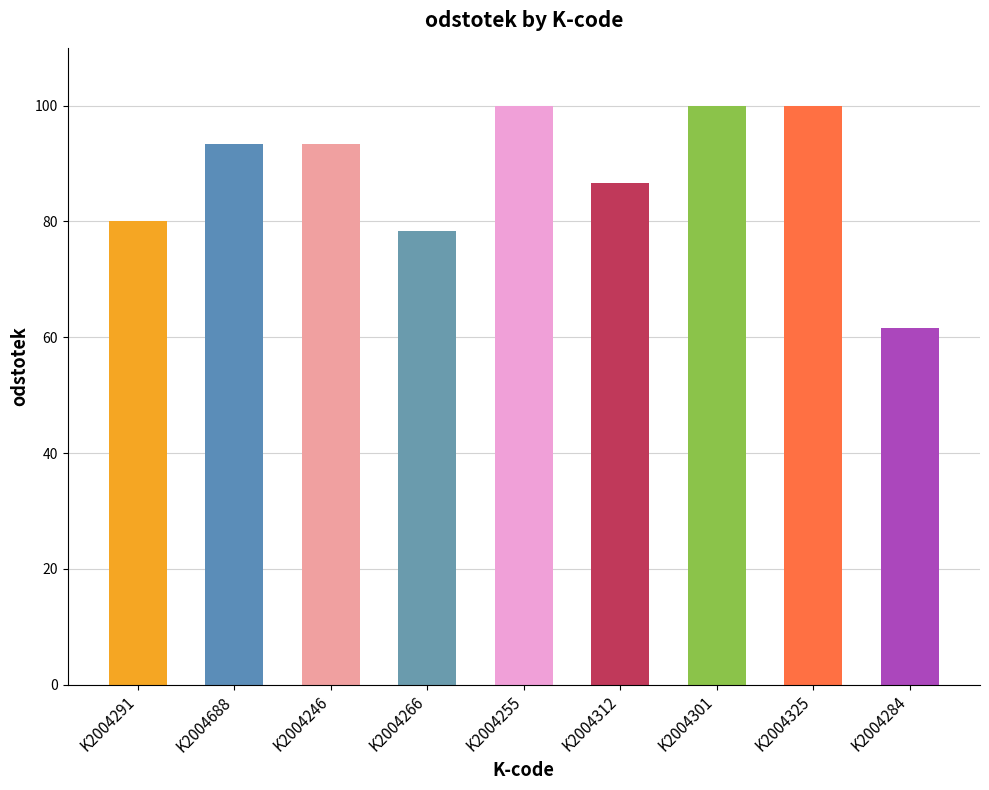

Approximately how many times larger is the value at K2004255 compared to K2004246?

1.1